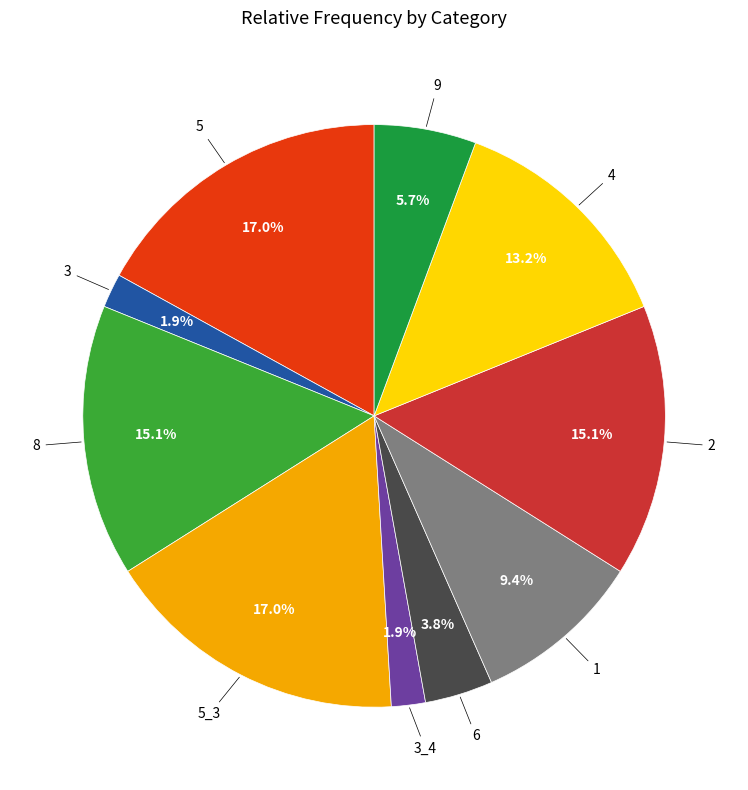

Count the number of slices in the pie.

10